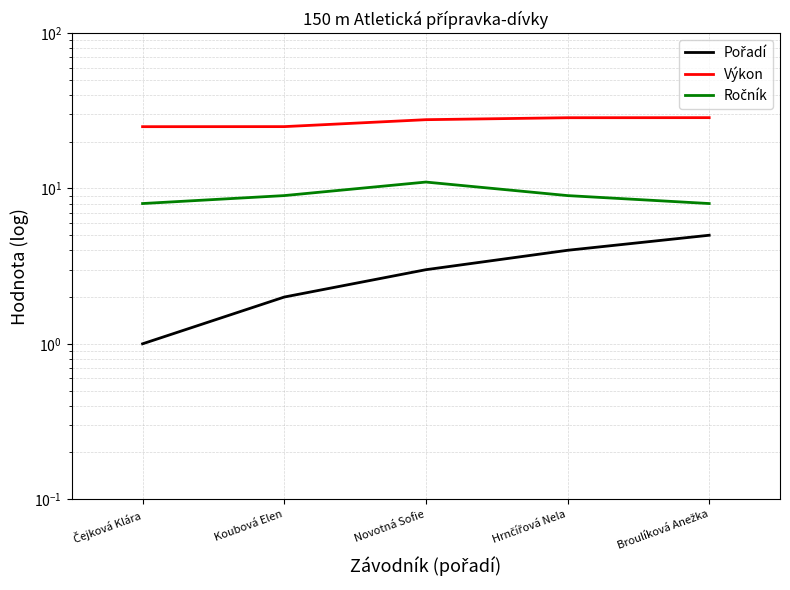

Reading left to right, extract all data points from this chart.

Pořadí: Čejková Klára=1.0	Koubová Elen=2.0	Novotná Sofie=3.0	Hrnčířová Nela=4.0	Broulíková Anežka=5.0
Výkon: Čejková Klára=25.0	Koubová Elen=25.0	Novotná Sofie=27.7	Hrnčířová Nela=28.6	Broulíková Anežka=28.6
Ročník: Čejková Klára=8.0	Koubová Elen=9.0	Novotná Sofie=11.0	Hrnčířová Nela=9.0	Broulíková Anežka=8.0